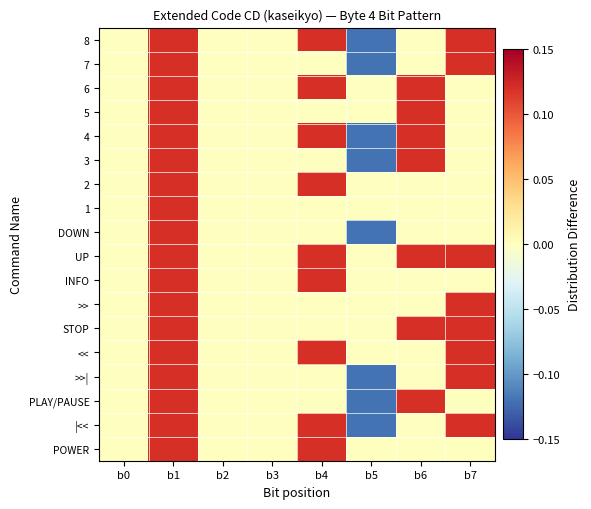

Which has a higher value, b6 or b4?

b4